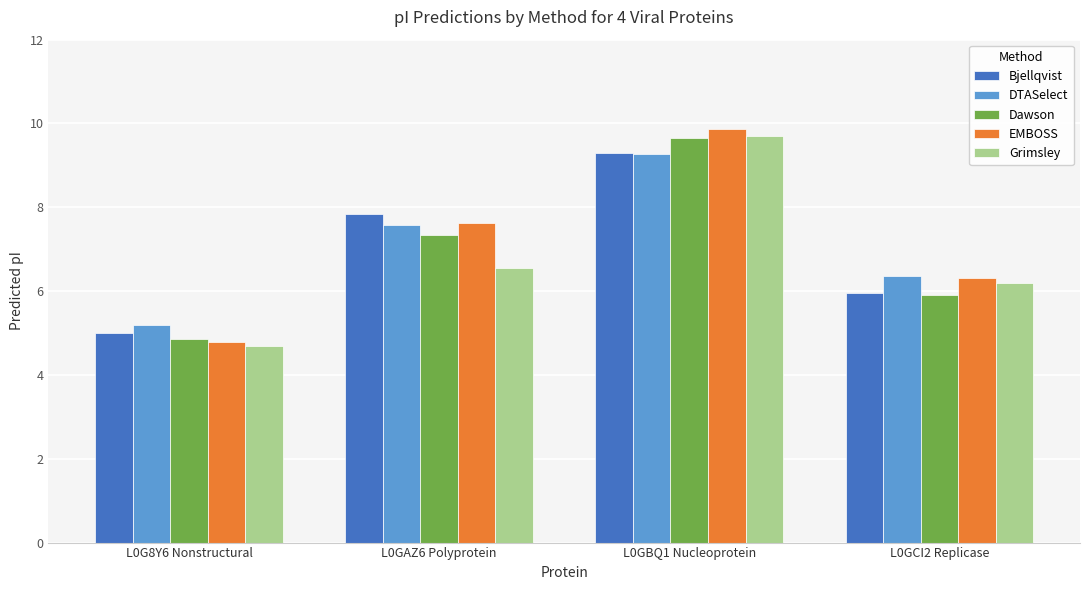

How many values in the Bjellqvist series are below 7?

2